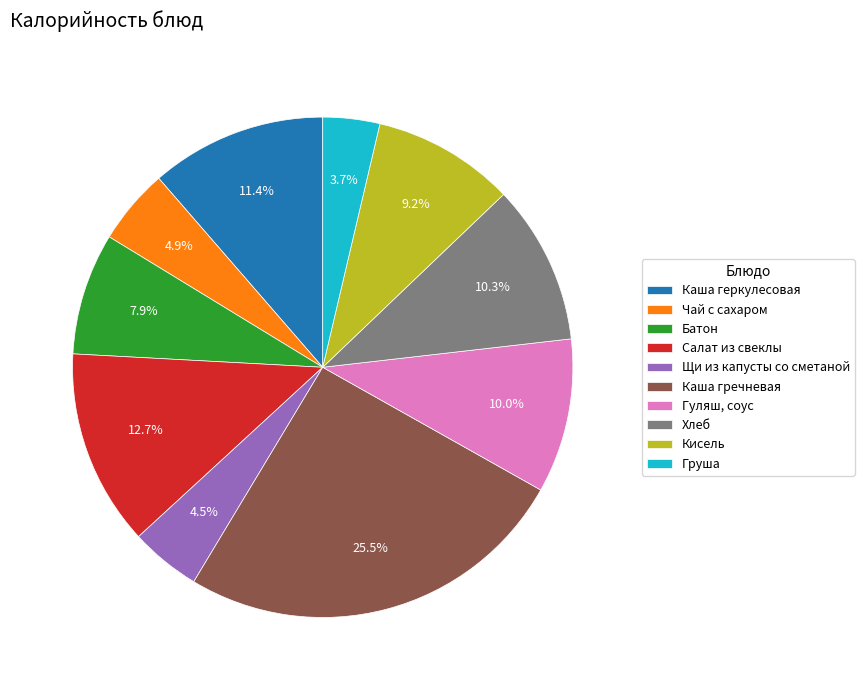

To the nearest percent, what is the combined percentage of Батон and Щи из капусты со сметаной?

12%